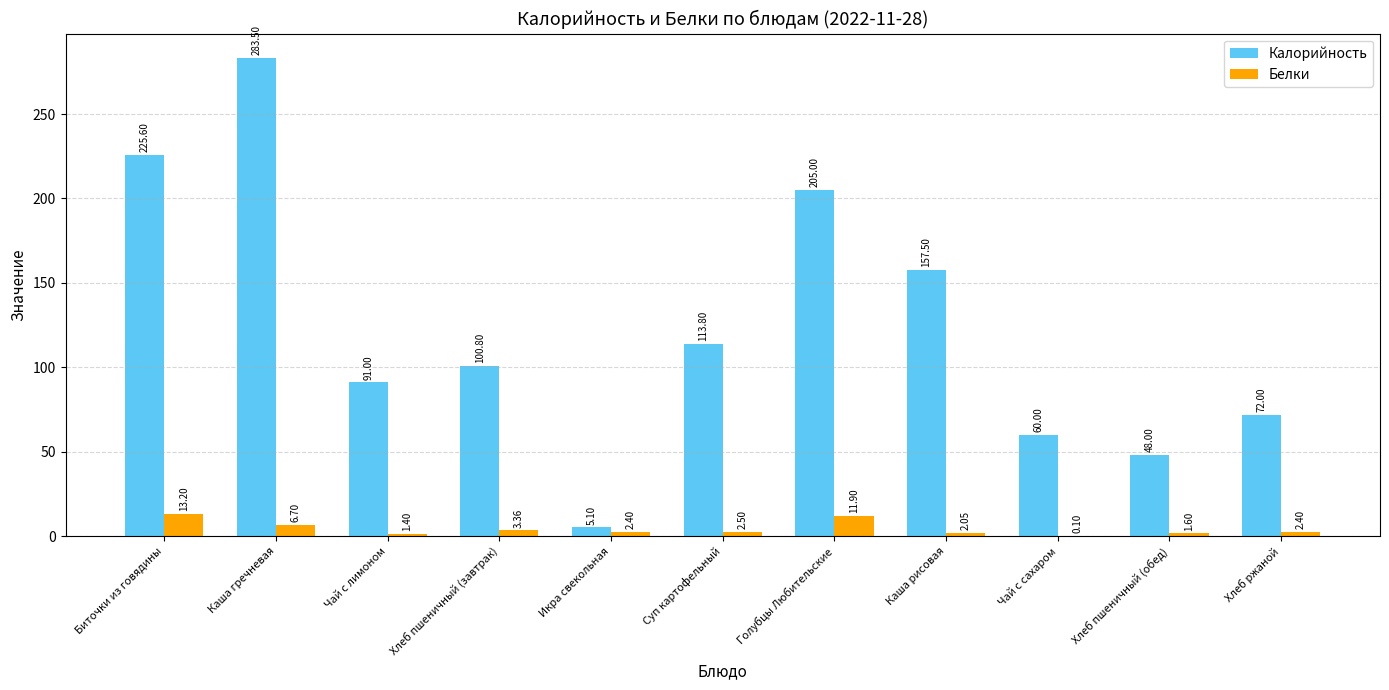

Which series has the widest spread of values?

Калорийность